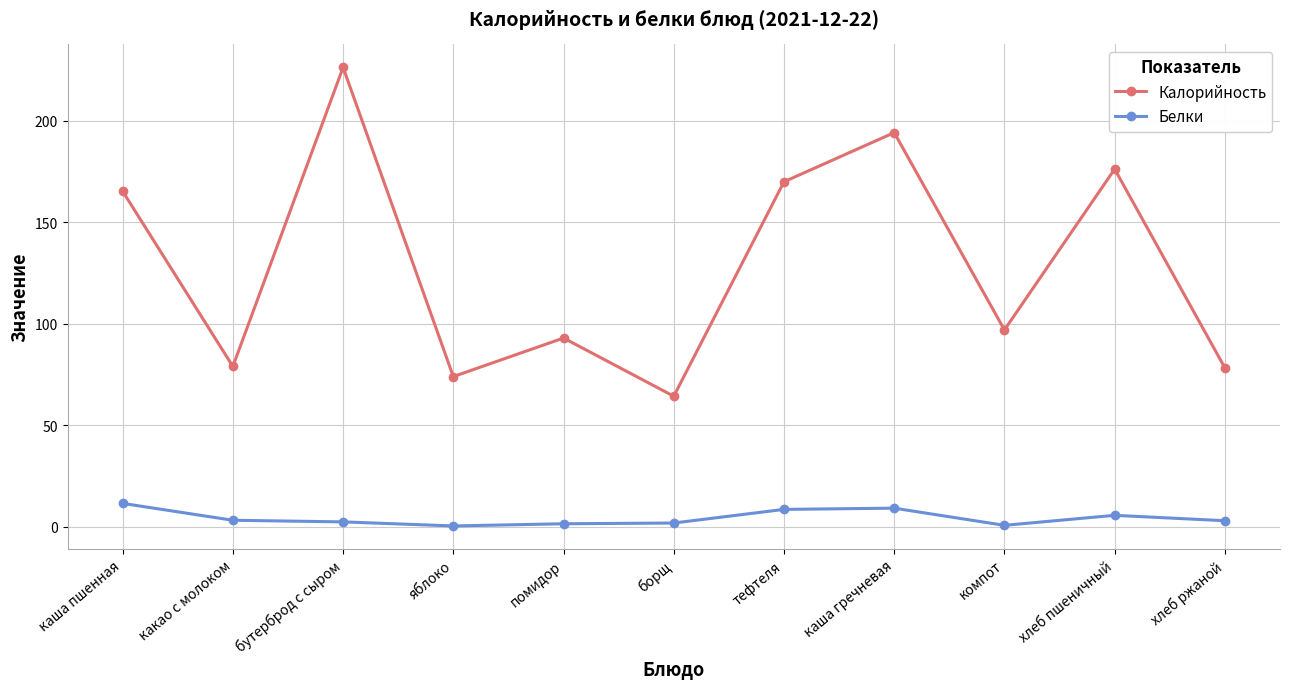

True or false: Калорийность and Белки cross at least once.

False